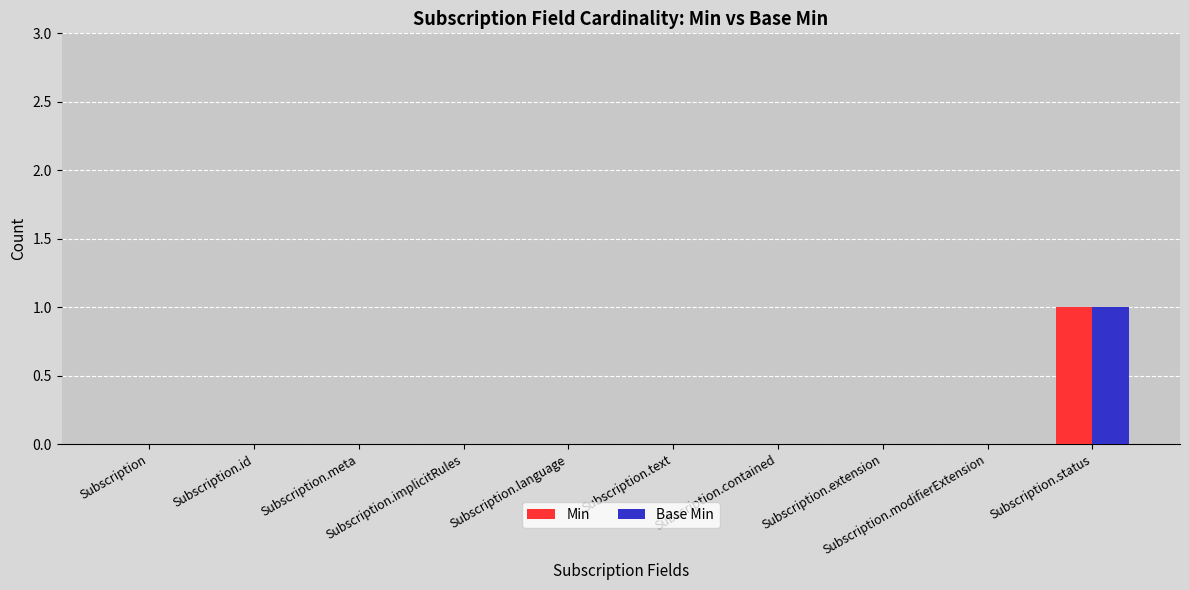

Which category has the highest value in the Min series?

Subscription.status